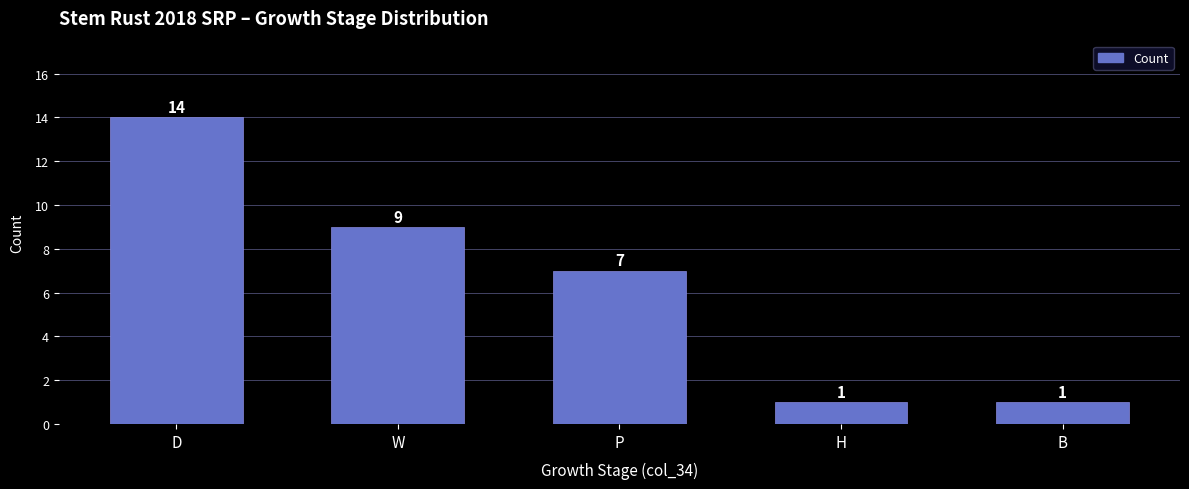

Is it true that the value at H is 1?

True